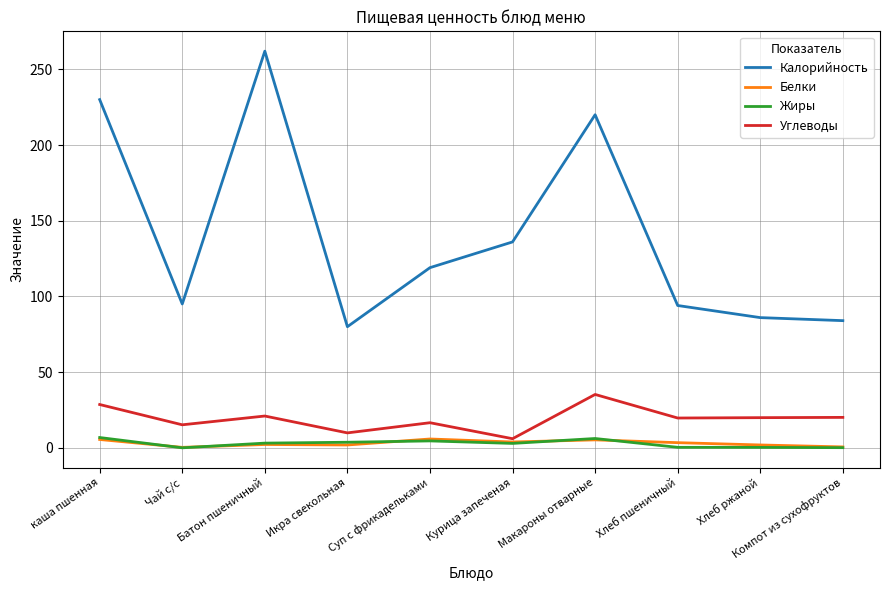

What are all the series names shown in the legend?

Калорийность, Белки, Жиры, Углеводы